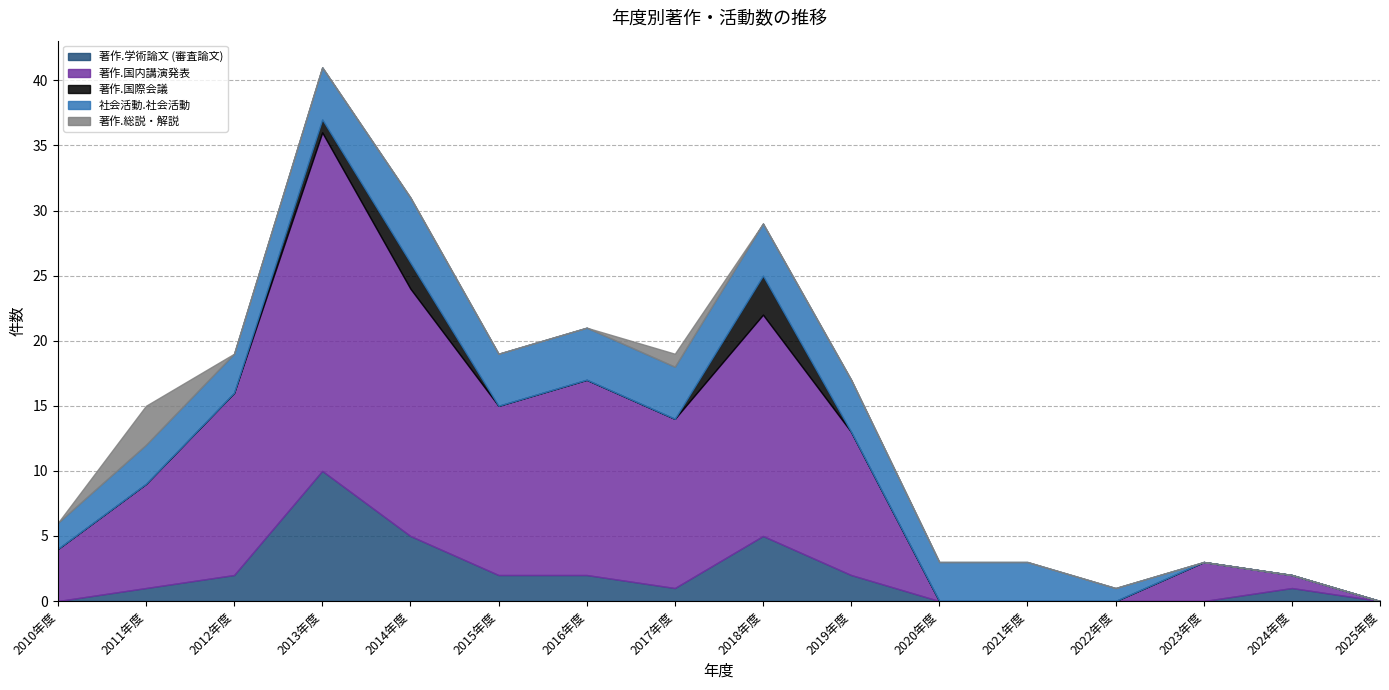

At which category is the sum across all series the highest?

2013年度